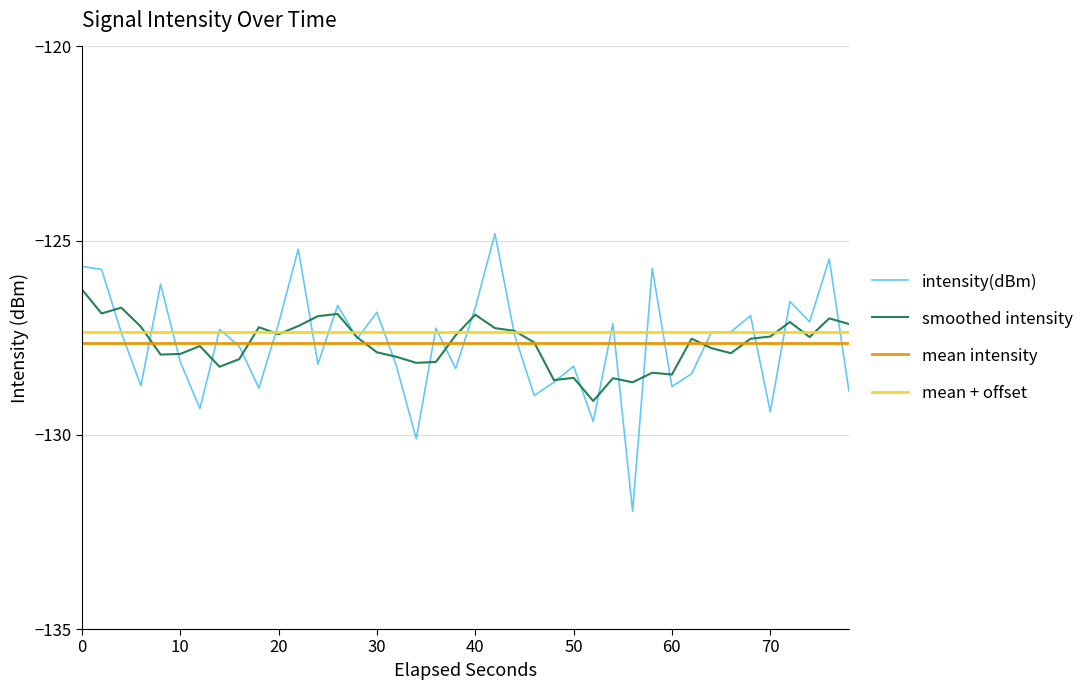

What is the lowest value of the mean + offset series?

-127.3